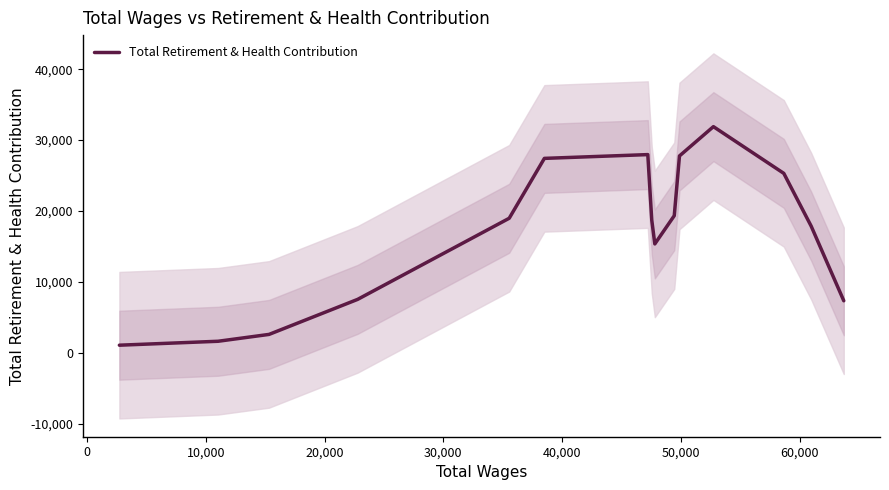

What is the average value?

16714.4